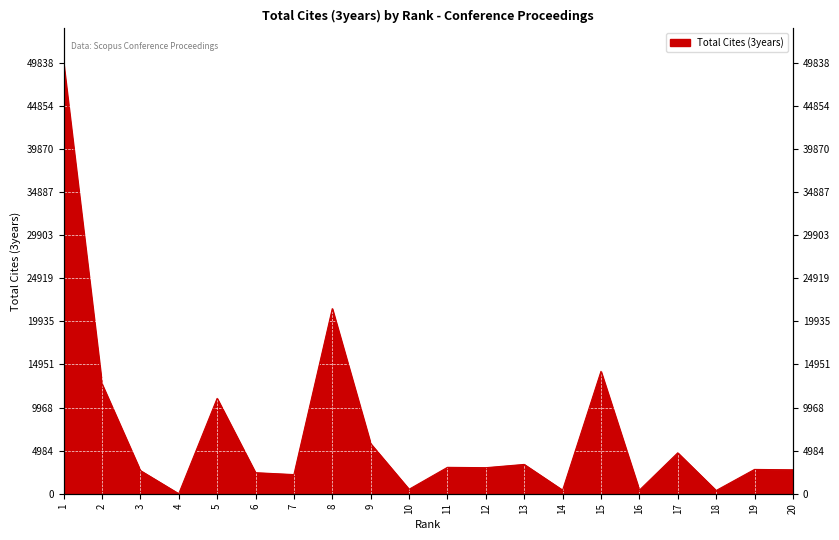

Rank the categories by value from lowest to highest.

4, 18, 16, 14, 10, 7, 6, 3, 20, 19, 12, 11, 13, 17, 9, 5, 2, 15, 8, 1